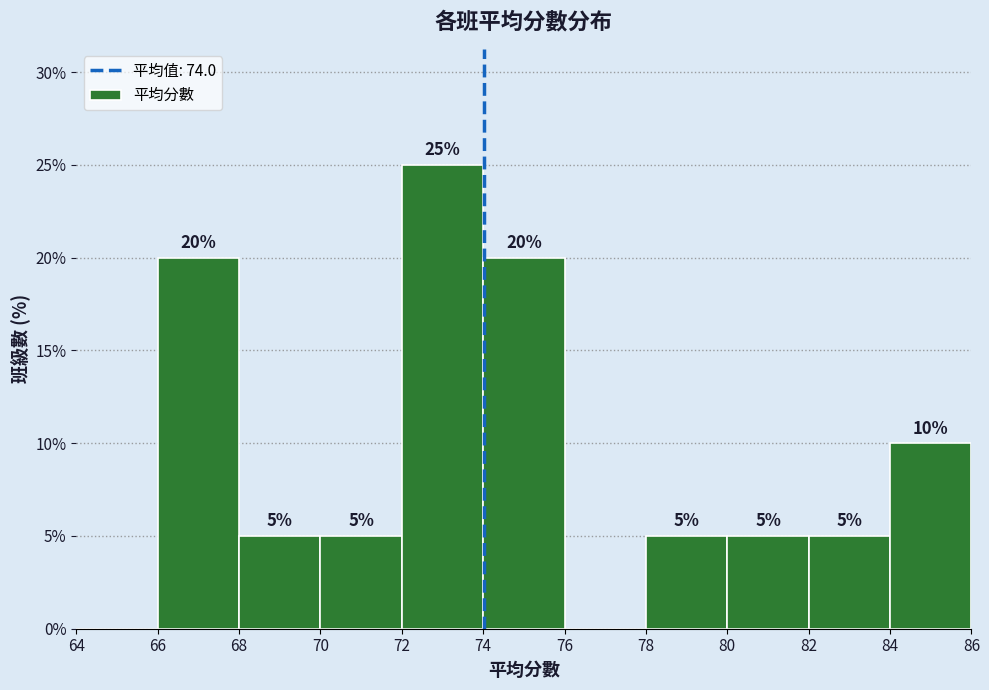

Which range on the x-axis has the tallest bar?

72 to 74